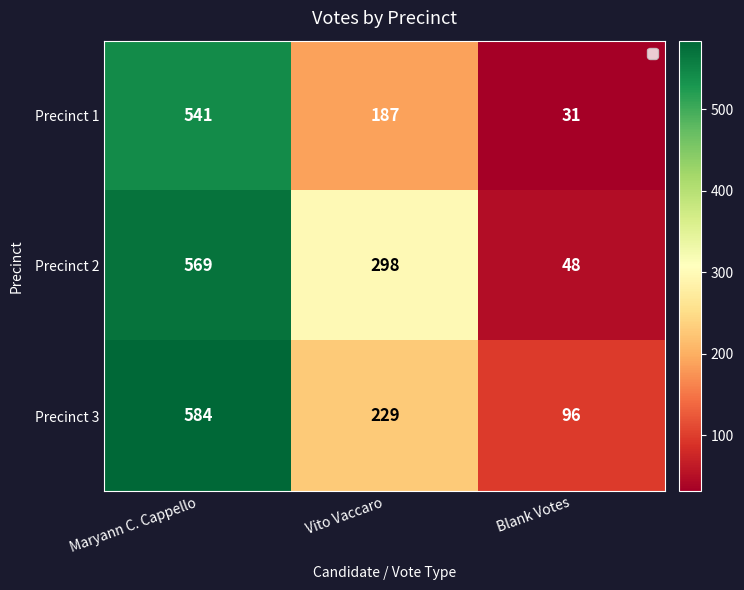

What is the total value across all series at Maryann C. Cappello?

1694